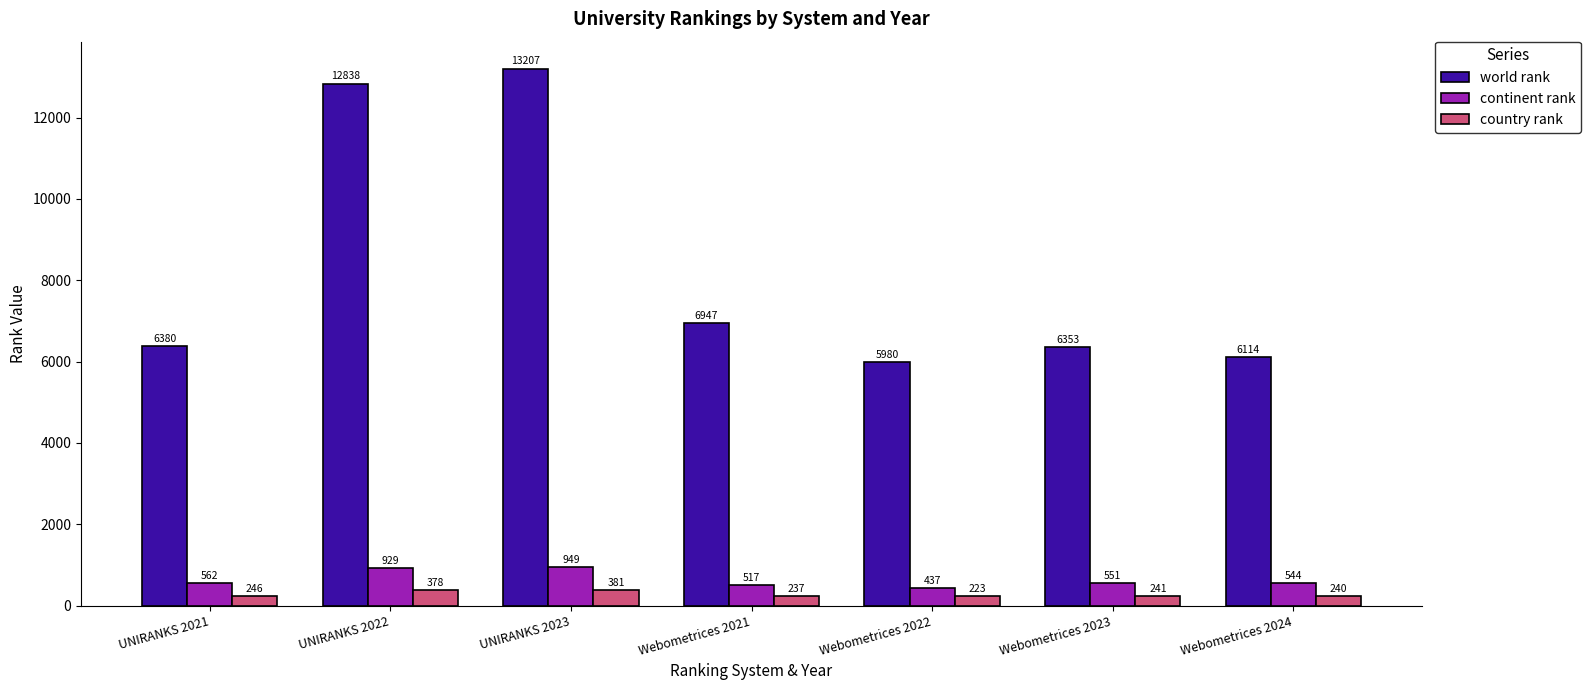

At which category is the sum across all series the highest?

UNIRANKS 2023